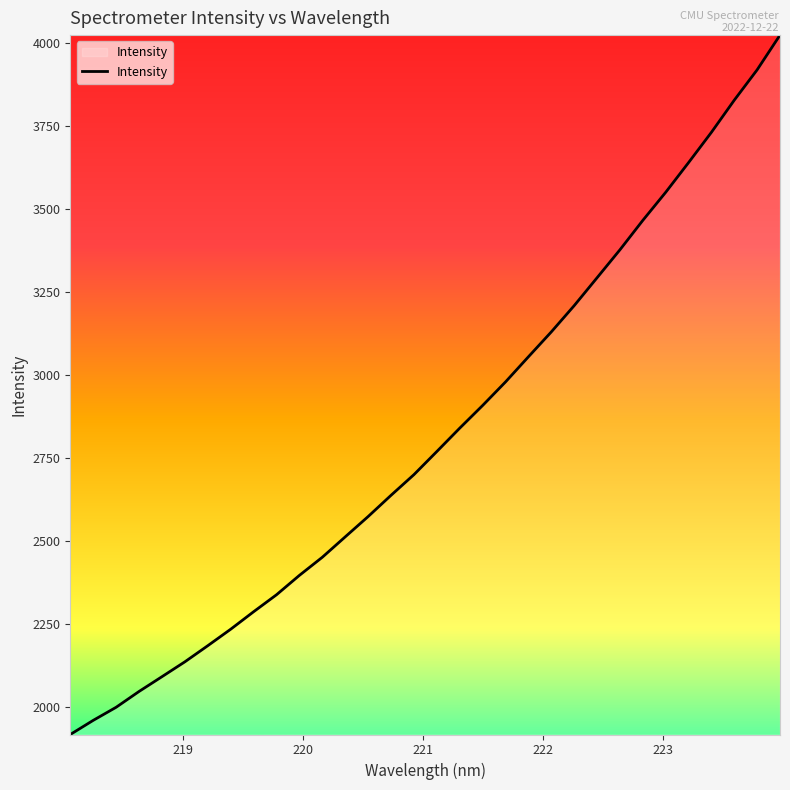

What is the difference between the maximum and minimum values?

2108.0